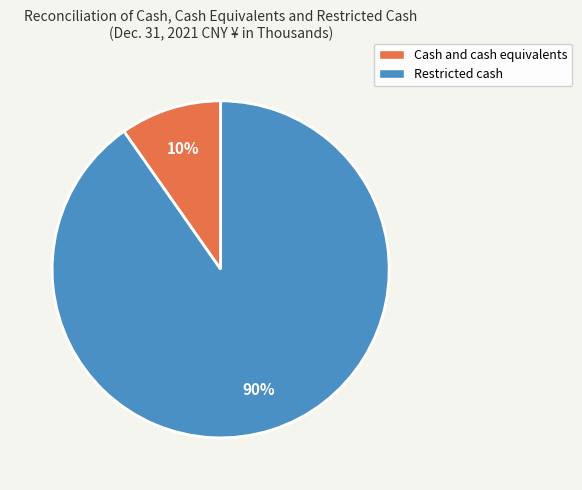

To the nearest percent, what portion does Restricted cash represent?

90%